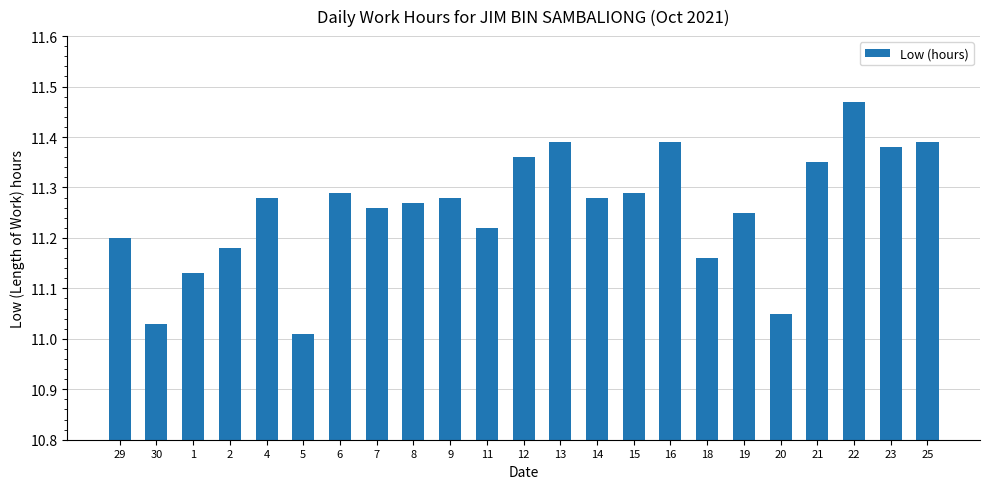

What is the change in value from 5 to 19?

+0.2